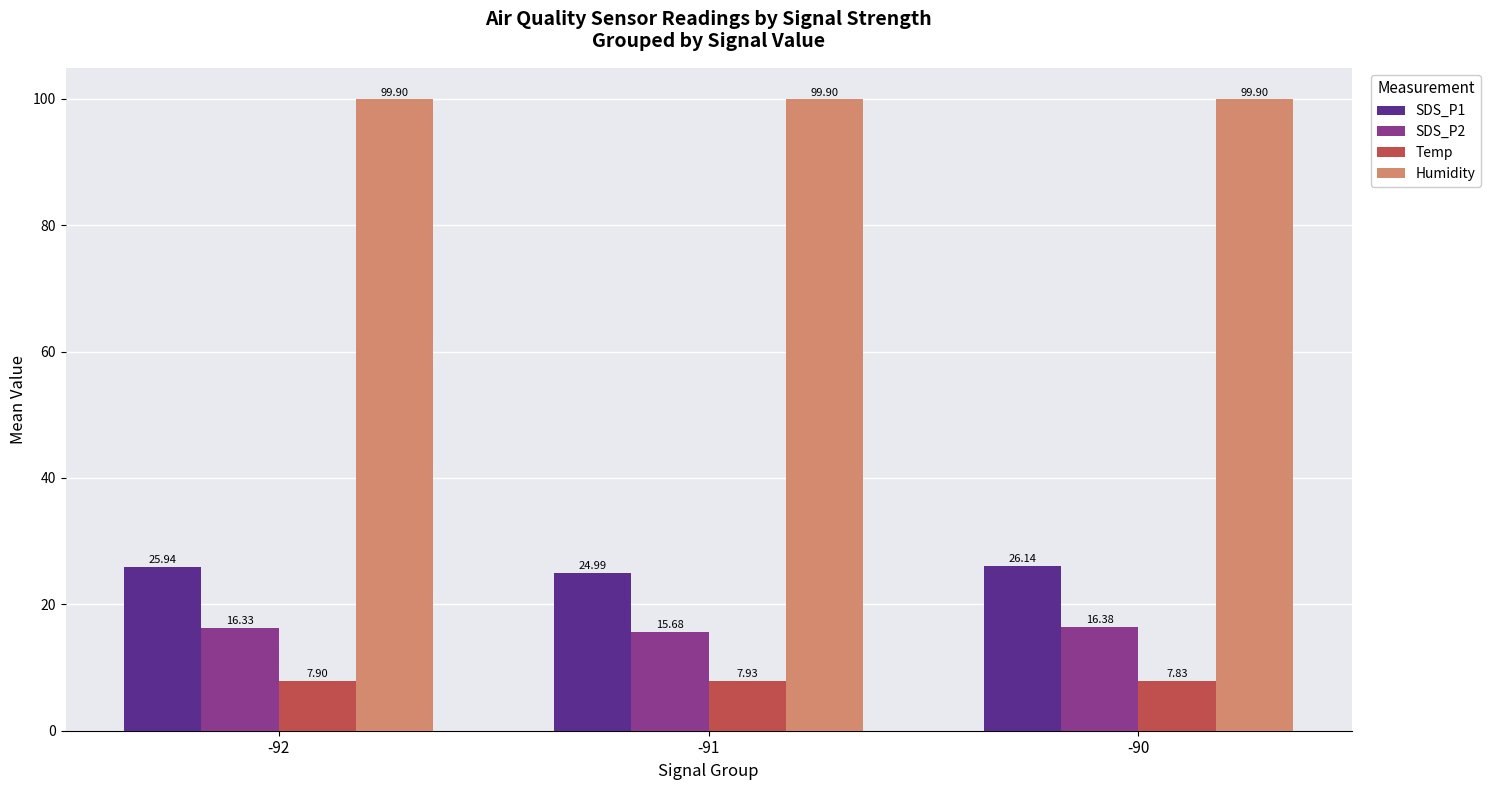

Reading left to right, extract all data points from this chart.

SDS_P1: -92=25.9	-91=25.0	-90=26.1
SDS_P2: -92=16.3	-91=15.7	-90=16.4
Temp: -92=7.9	-91=7.9	-90=7.8
Humidity: -92=99.9	-91=99.9	-90=99.9